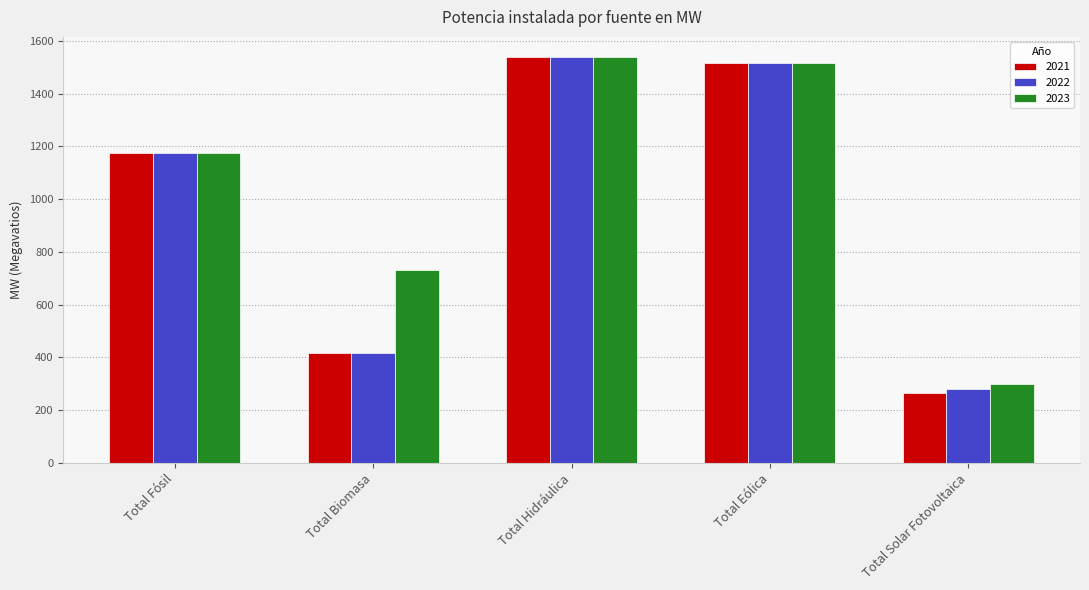

What is the spread (max minus min) of values at Total Biomasa?

314.8